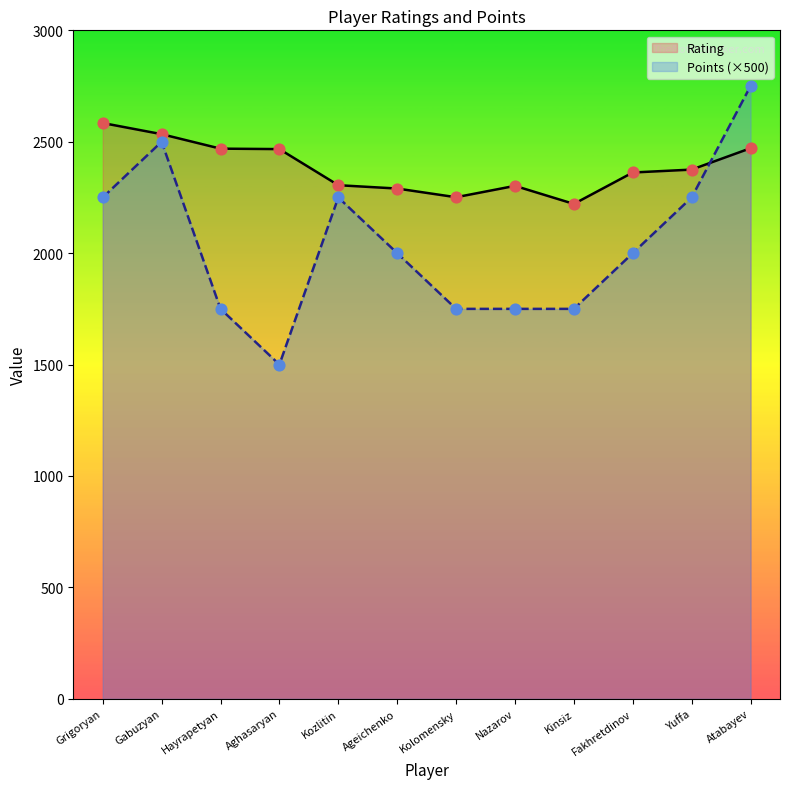

Which series contains the lowest Y value?

Points